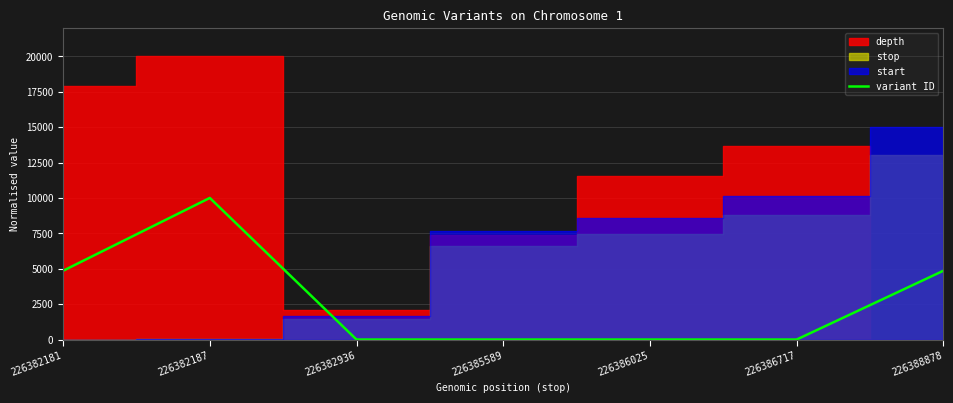

How many points are higher than both their immediate neighbors (excluding endpoints)?

1